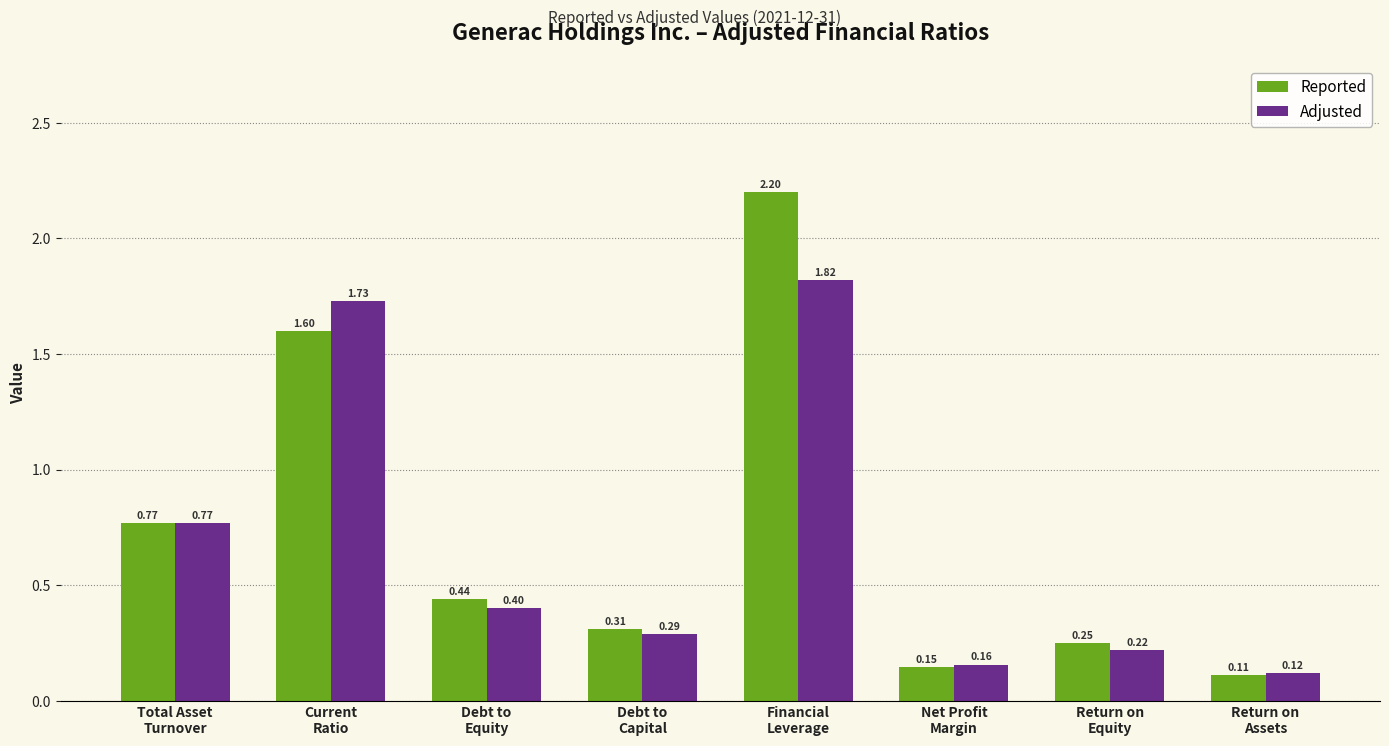

How many series are shown in this chart?

2